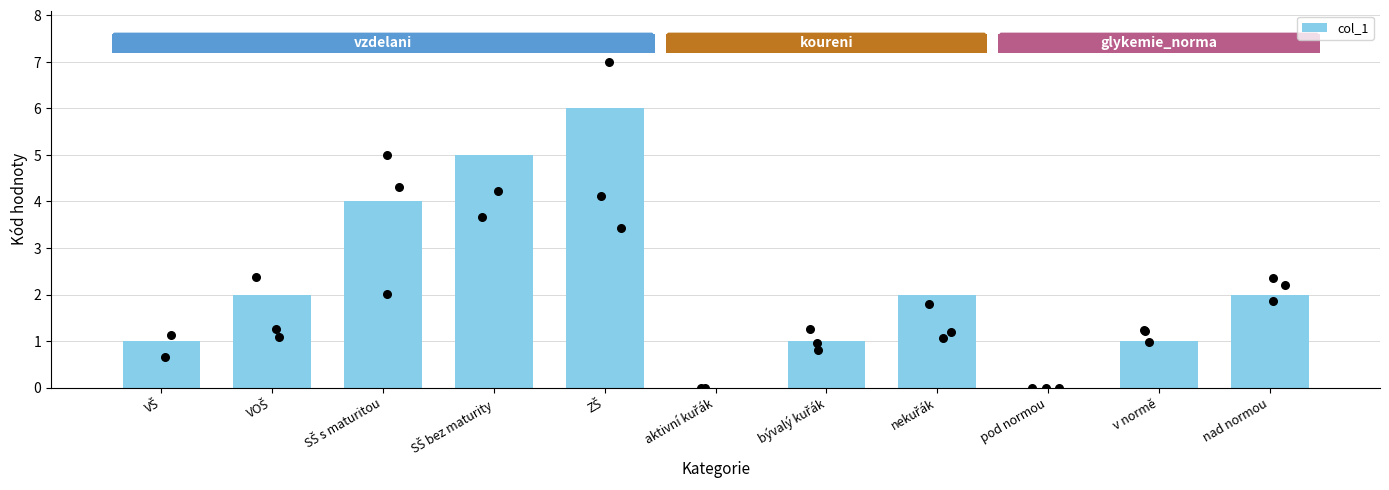

Which has a higher value, bývalý kuřák or nad normou?

nad normou